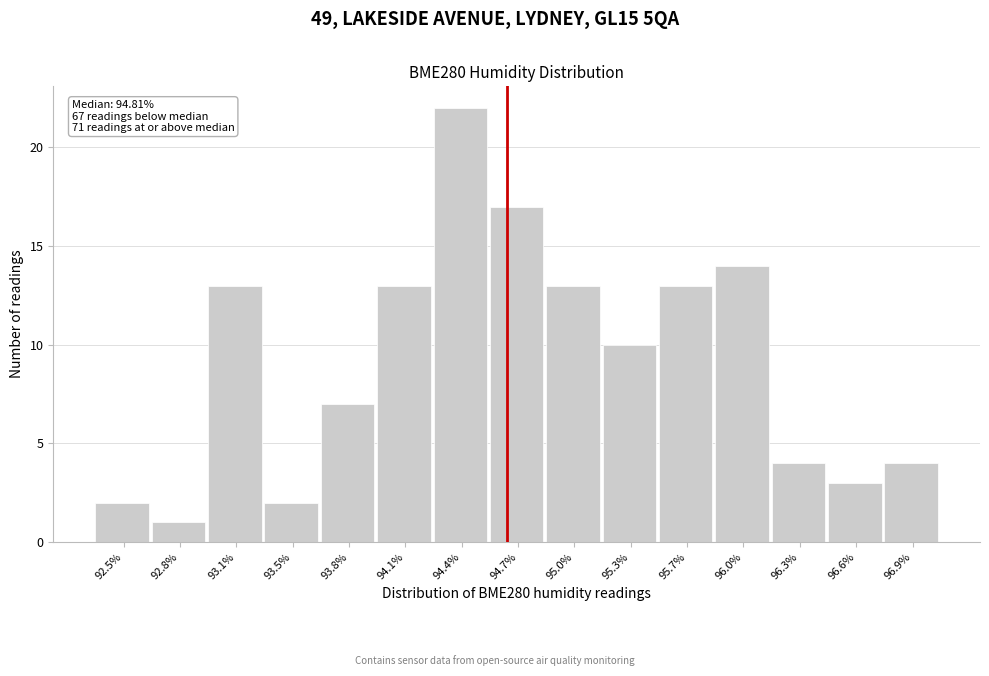

Reading left to right, what are all the values shown in this chart?

92.5%=2	92.8%=1	93.1%=13	93.5%=2	93.8%=7	94.1%=13	94.4%=22	94.7%=17	95.0%=13	95.3%=10	95.7%=13	96.0%=14	96.3%=4	96.6%=3	96.9%=4